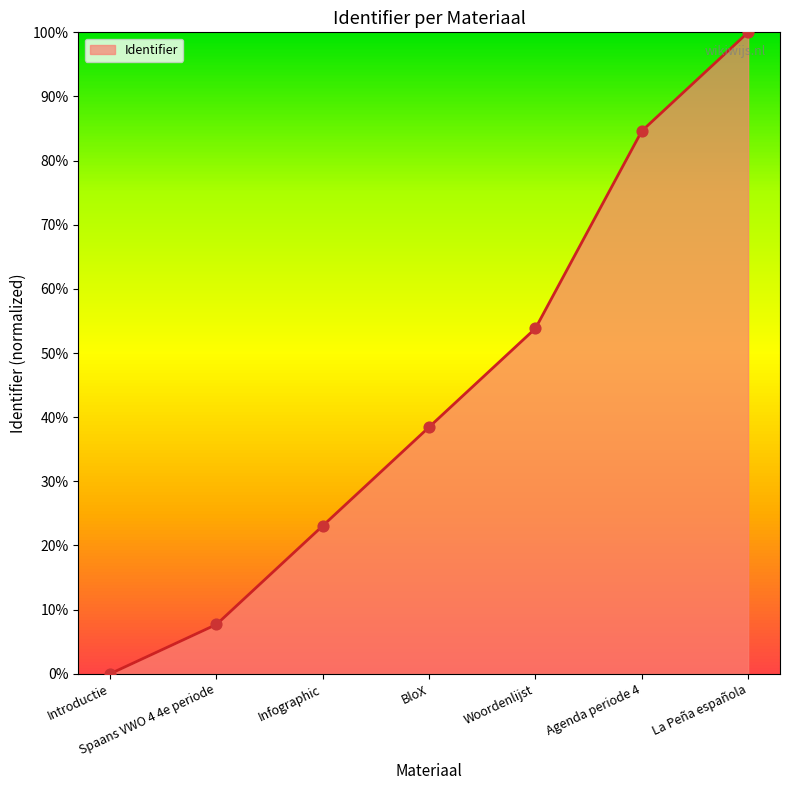

Between La Peña española and Woordenlijst, which is larger?

La Peña española